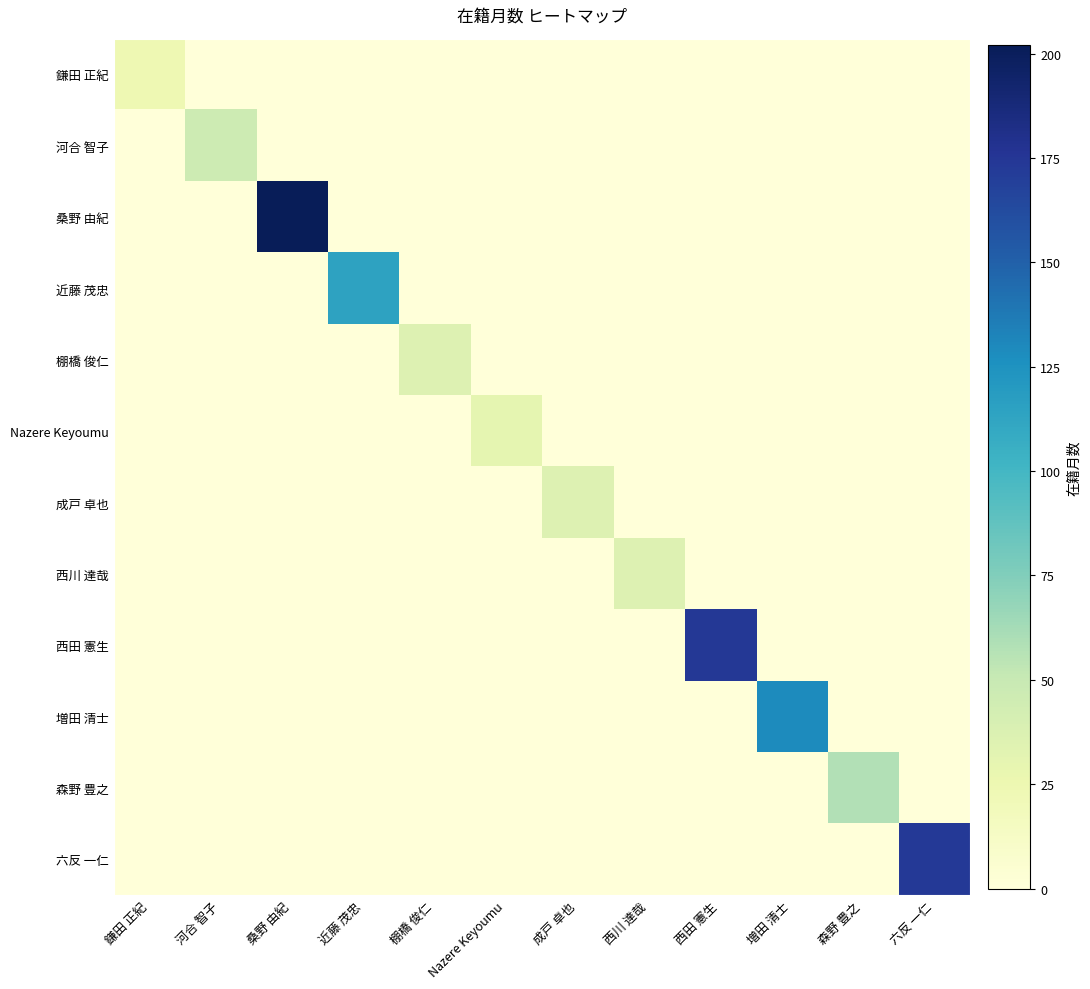

At which category is the sum across all series the highest?

桑野 由紀